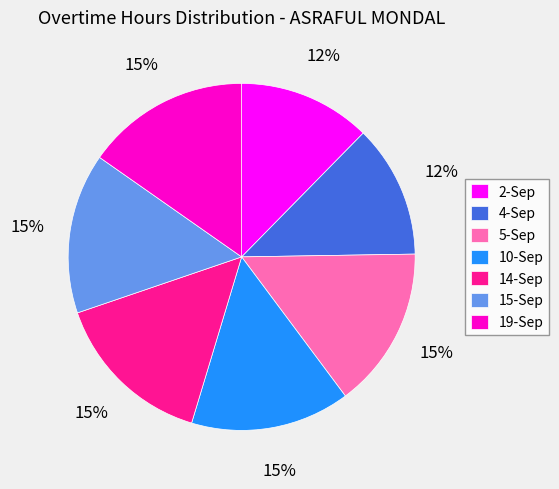

Is there any slice that represents more than half of the pie?

No